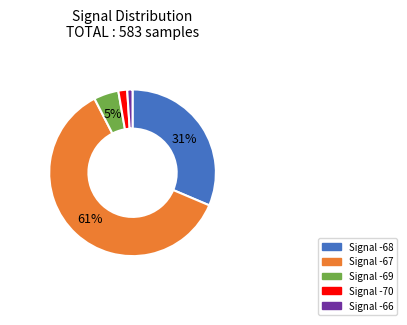

To the nearest percent, what is the average slice percentage?

20%